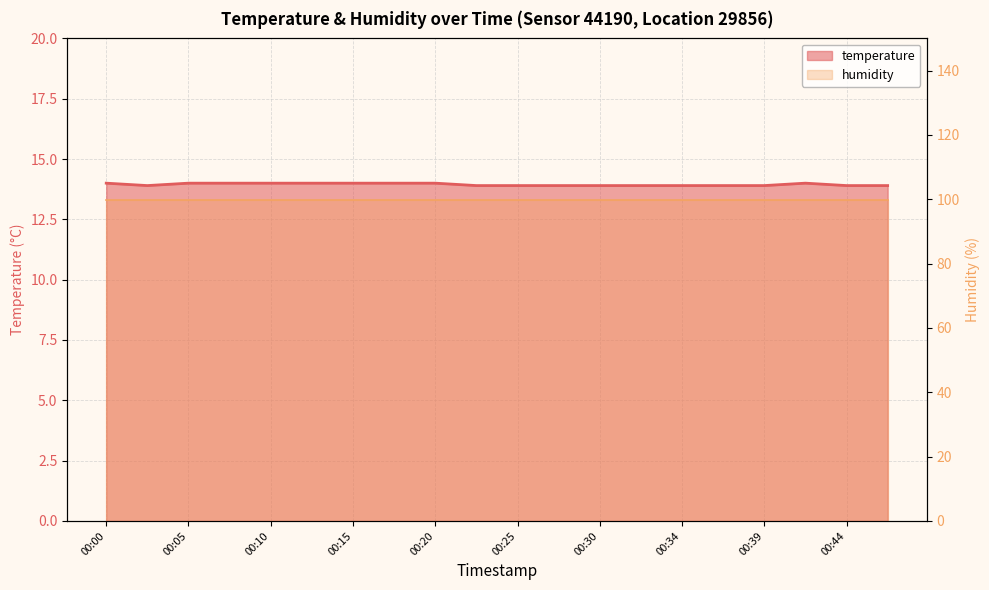

Reading right to left, extract all data points from this chart.

13.9	13.9	14.0	13.9	13.9	13.9	13.9	13.9	13.9	13.9	13.9	14.0	14.0	14.0	14.0	14.0	14.0	14.0	13.9	14.0